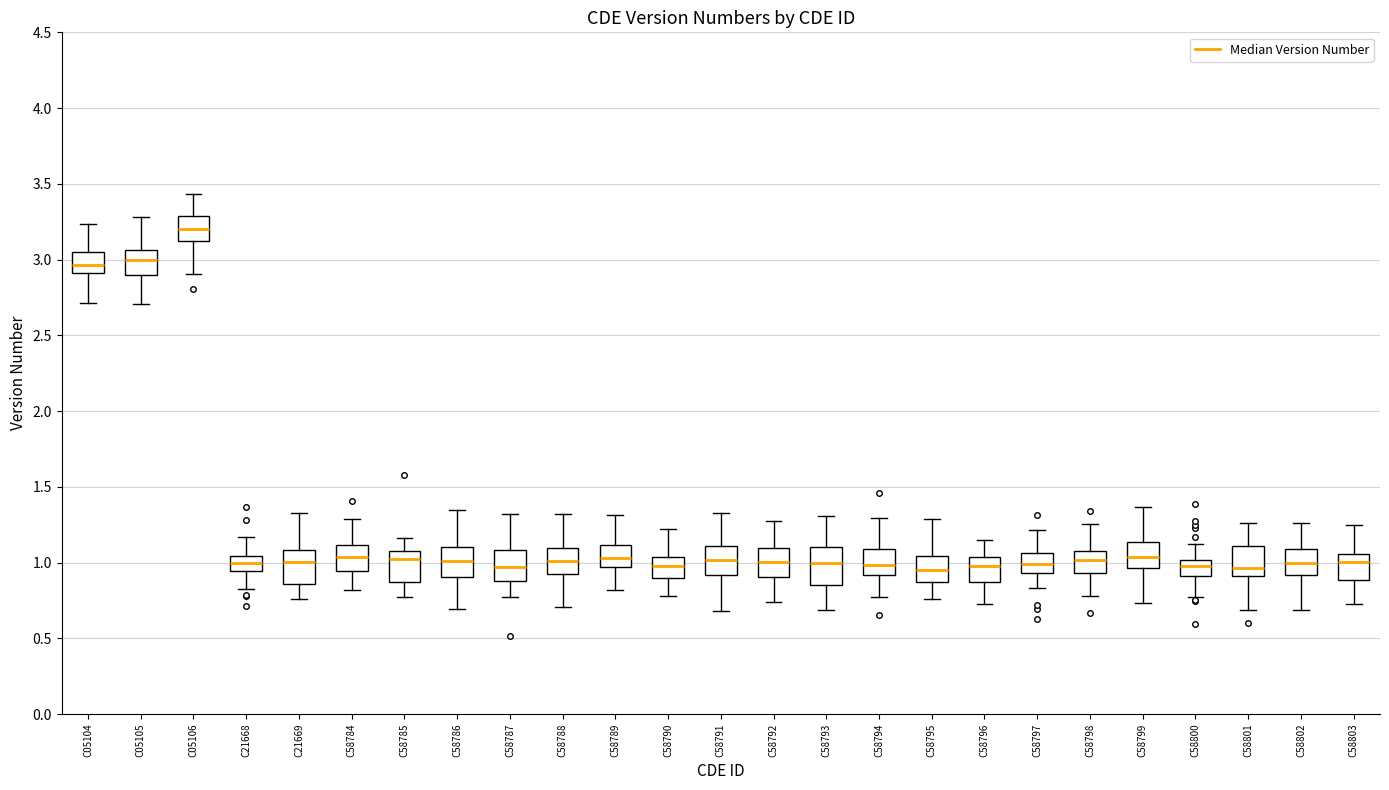

Reading left to right, read every box against the y-axis: the position of its median line, the range the box covers, and the ends of its whiskers. The values are not printed on the chart, so give them approximately, as read against the axis.

C05104: median 2.95, box 2.90 to 3.05, whiskers 2.70 to 3.25
C05105: median 3.00, box 2.90 to 3.05, whiskers 2.70 to 3.30
C05106: median 3.20, box 3.10 to 3.30, whiskers 2.90 to 3.45
C21668: median 1.00, box 0.95 to 1.05, whiskers 0.80 to 1.15
C21669: median 1.00, box 0.85 to 1.10, whiskers 0.75 to 1.35
C58784: median 1.05, box 0.95 to 1.10, whiskers 0.80 to 1.30
C58785: median 1.00, box 0.85 to 1.10, whiskers 0.75 to 1.15
C58786: median 1.00, box 0.90 to 1.10, whiskers 0.70 to 1.35
C58787: median 0.95, box 0.90 to 1.10, whiskers 0.75 to 1.30
C58788: median 1.00, box 0.90 to 1.10, whiskers 0.70 to 1.30
C58789: median 1.05, box 0.95 to 1.10, whiskers 0.80 to 1.30
C58790: median 1.00, box 0.90 to 1.05, whiskers 0.80 to 1.20
C58791: median 1.00, box 0.90 to 1.10, whiskers 0.70 to 1.35
C58792: median 1.00, box 0.90 to 1.10, whiskers 0.75 to 1.25
C58793: median 1.00, box 0.85 to 1.10, whiskers 0.70 to 1.30
C58794: median 1.00, box 0.90 to 1.10, whiskers 0.75 to 1.30
C58795: median 0.95, box 0.85 to 1.05, whiskers 0.75 to 1.30
C58796: median 1.00, box 0.85 to 1.05, whiskers 0.75 to 1.15
C58797: median 1.00, box 0.95 to 1.05, whiskers 0.85 to 1.20
C58798: median 1.00, box 0.95 to 1.10, whiskers 0.80 to 1.25
C58799: median 1.05, box 0.95 to 1.15, whiskers 0.75 to 1.35
C58800: median 1.00 (inside the box), box 0.90 to 1.00, whiskers 0.75 to 1.10
C58801: median 0.95, box 0.90 to 1.10, whiskers 0.70 to 1.25
C58802: median 1.00, box 0.90 to 1.10, whiskers 0.70 to 1.25
C58803: median 1.00, box 0.90 to 1.05, whiskers 0.70 to 1.25